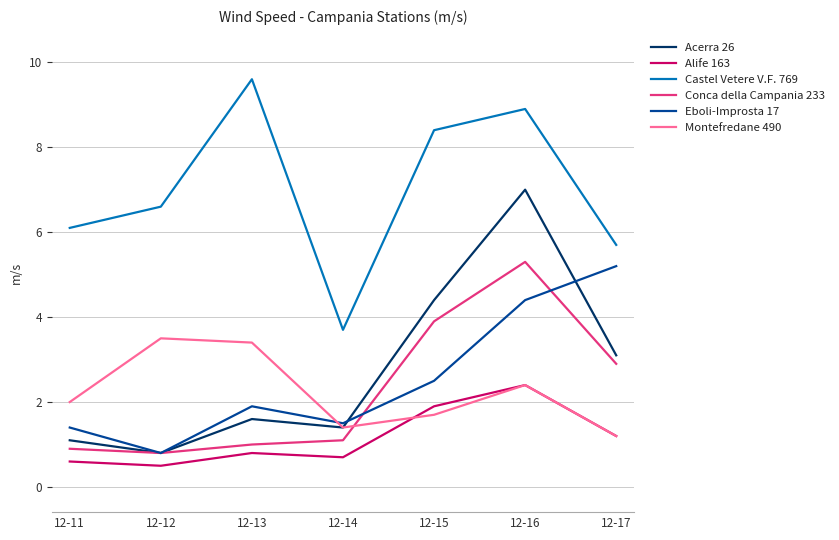

What are all the series names shown in the legend?

Acerra 26, Alife 163, Castel Vetere V.F. 769, Conca della Campania 233, Eboli-Improsta 17, Montefredane 490